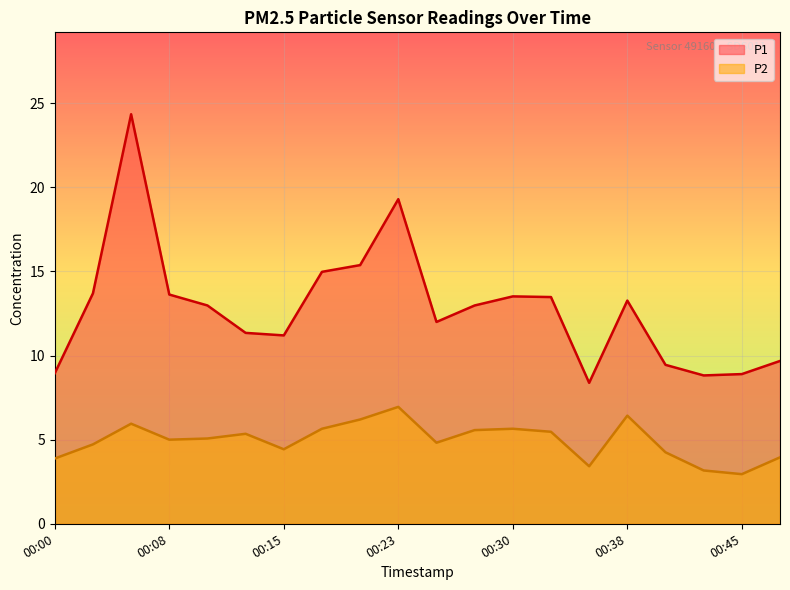

What are all the series names shown in the legend?

P1, P2